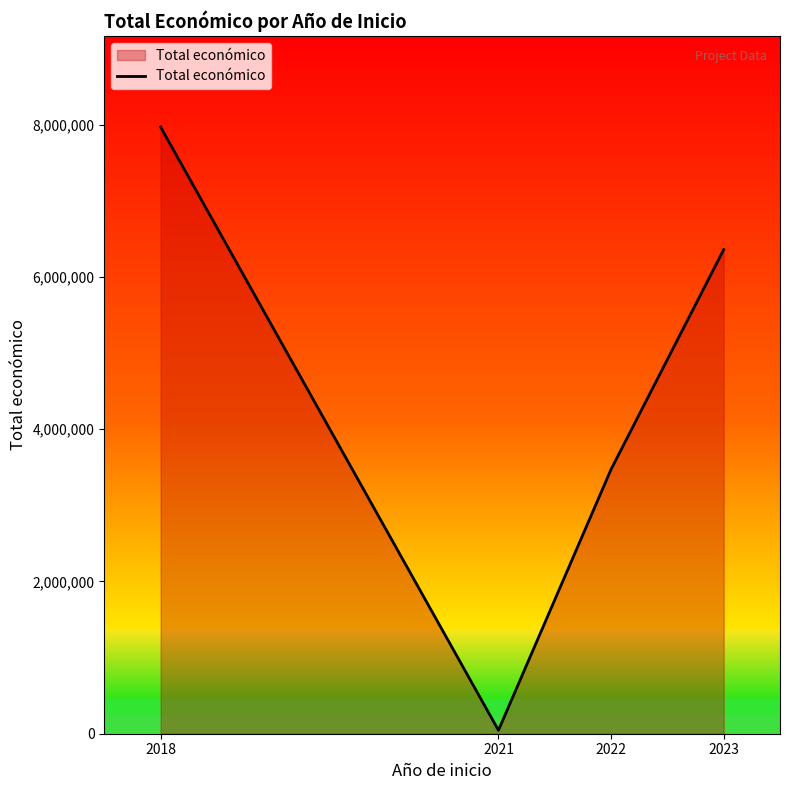

Does the chart display data point markers on the line(s)?

No